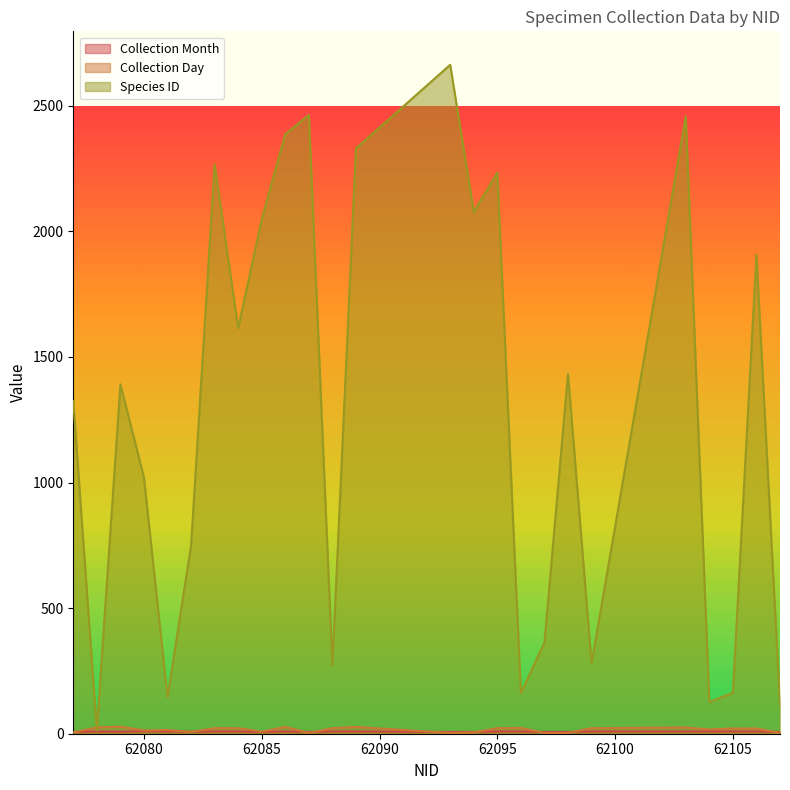

What is the value of the Species ID point at the 12th from the left?

273